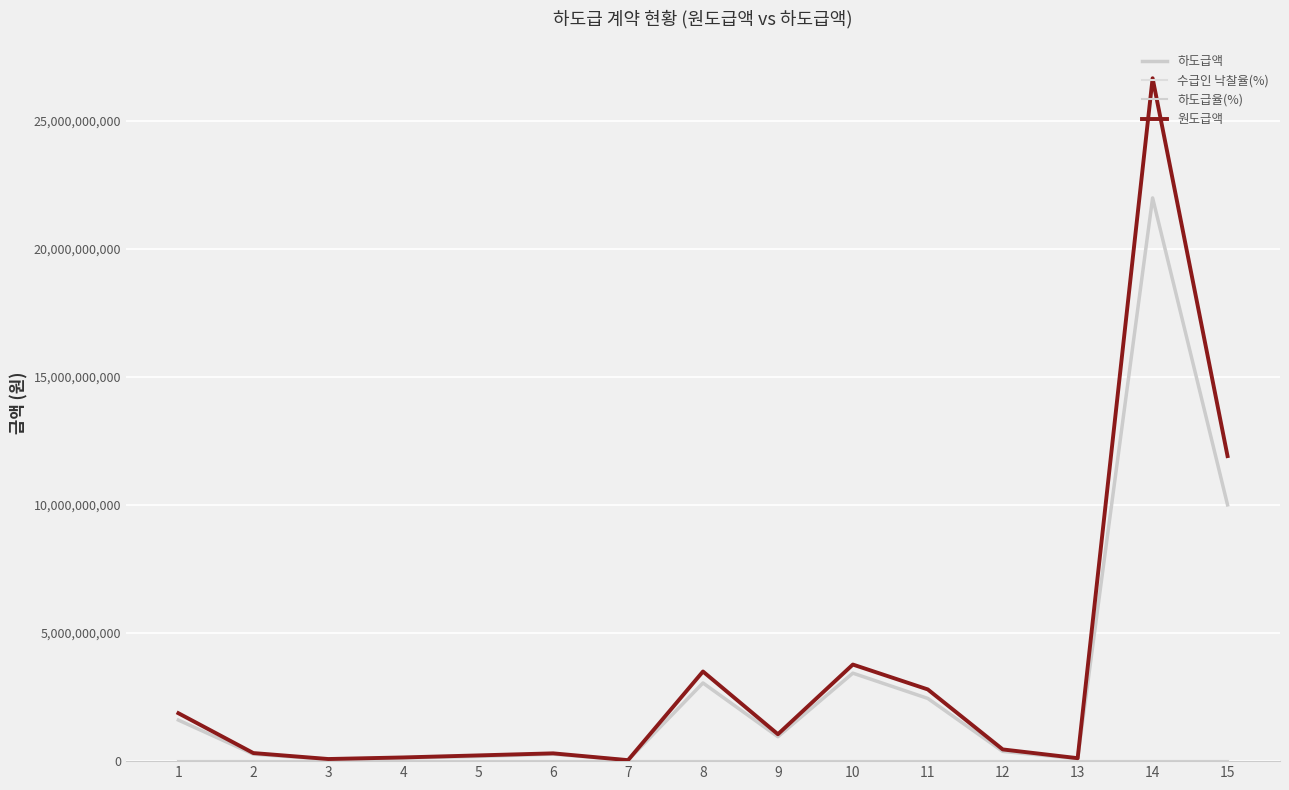

How many interior local valleys does the 원도급액 series have?

4